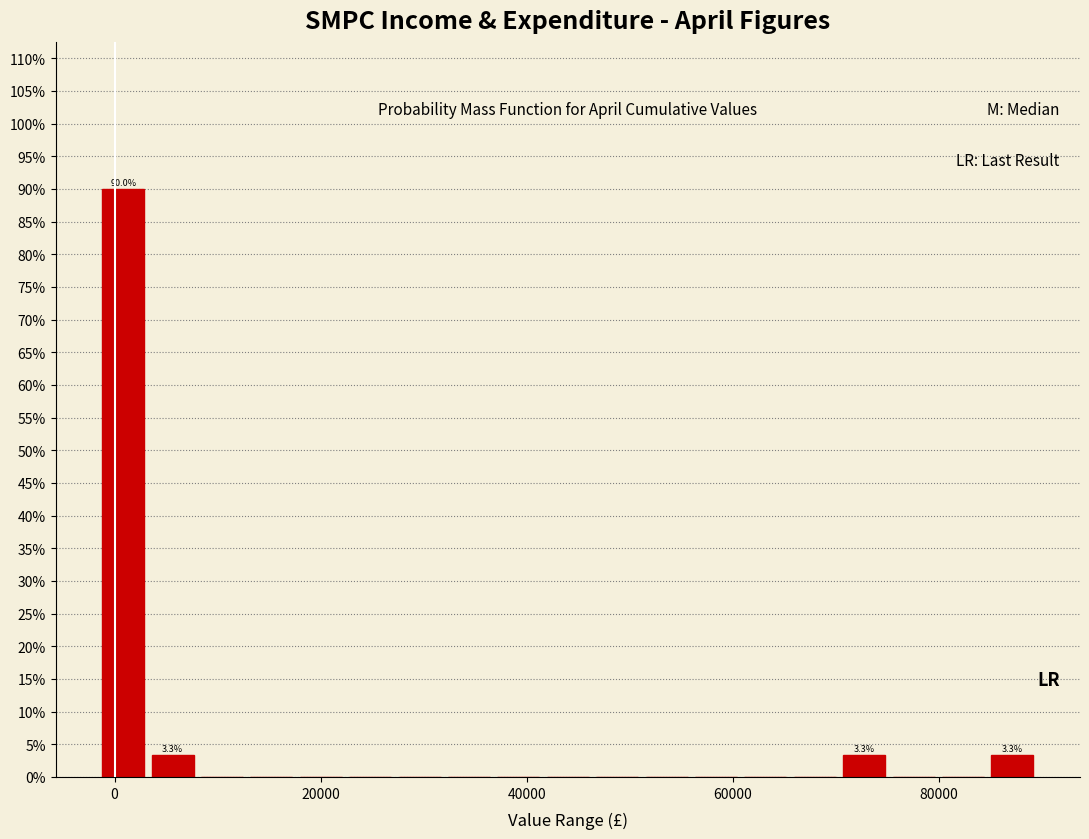

Read against the x-axis, roughly where is the centre of the tallest bar?

0